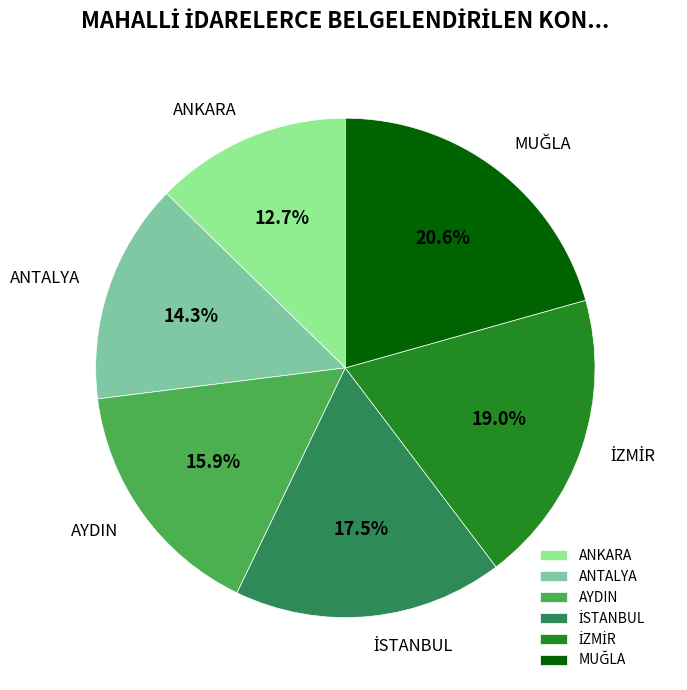

Is there any slice that represents more than half of the pie?

No